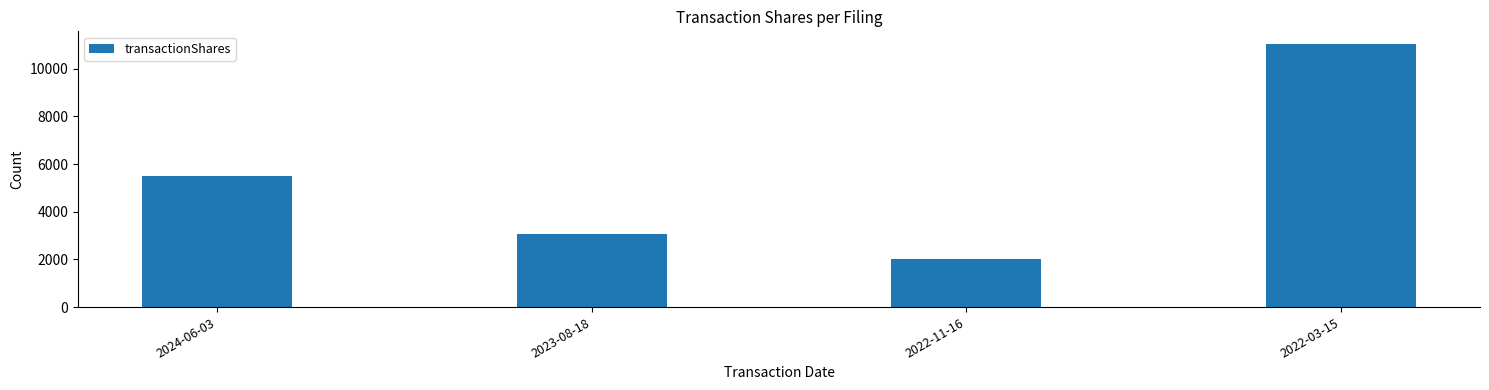

Reading right to left, extract all data points from this chart.

11017	2000	3047	5500